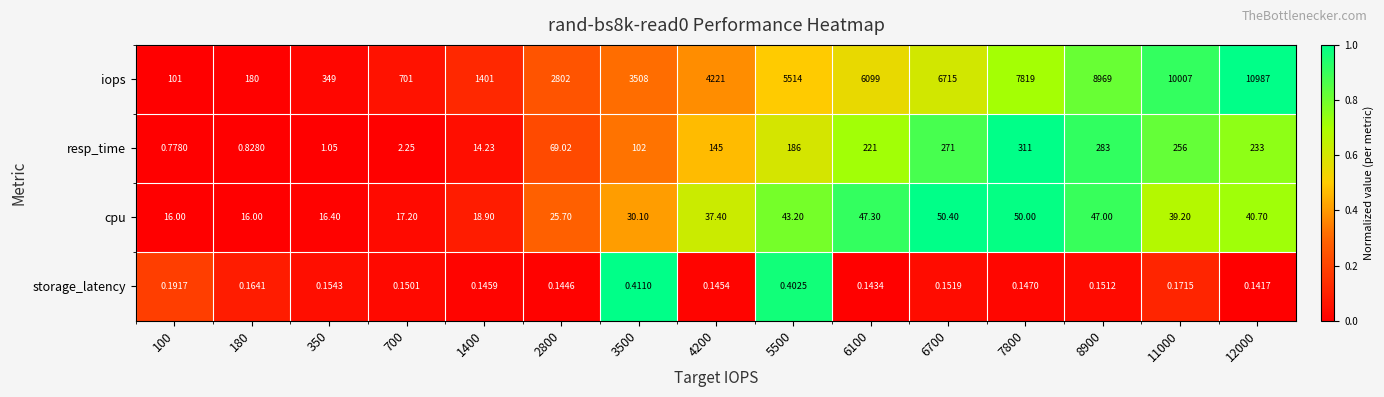

At 4200, list the series in order from largest to smallest.

iops, resp_time, cpu, storage_latency